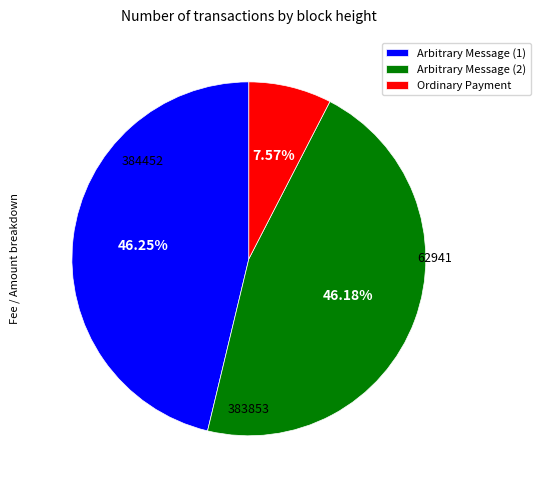

To the nearest percent, what is the difference between the largest and smallest slice percentages?

39%